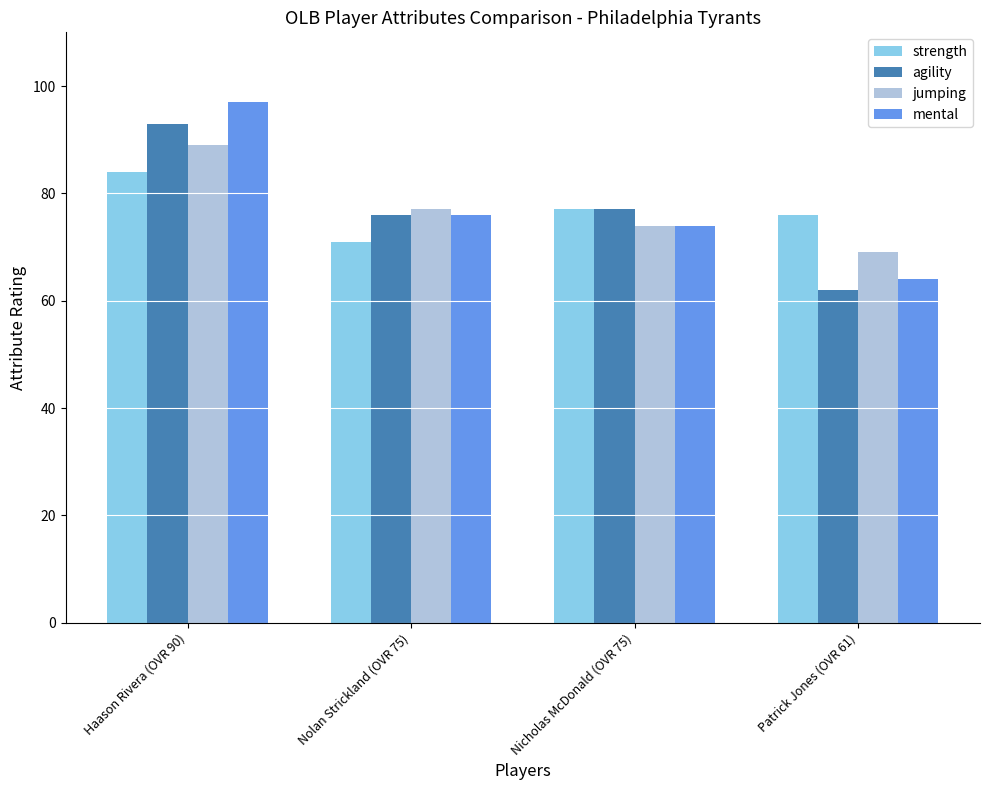

What are all the series names shown in the legend?

strength, agility, jumping, mental